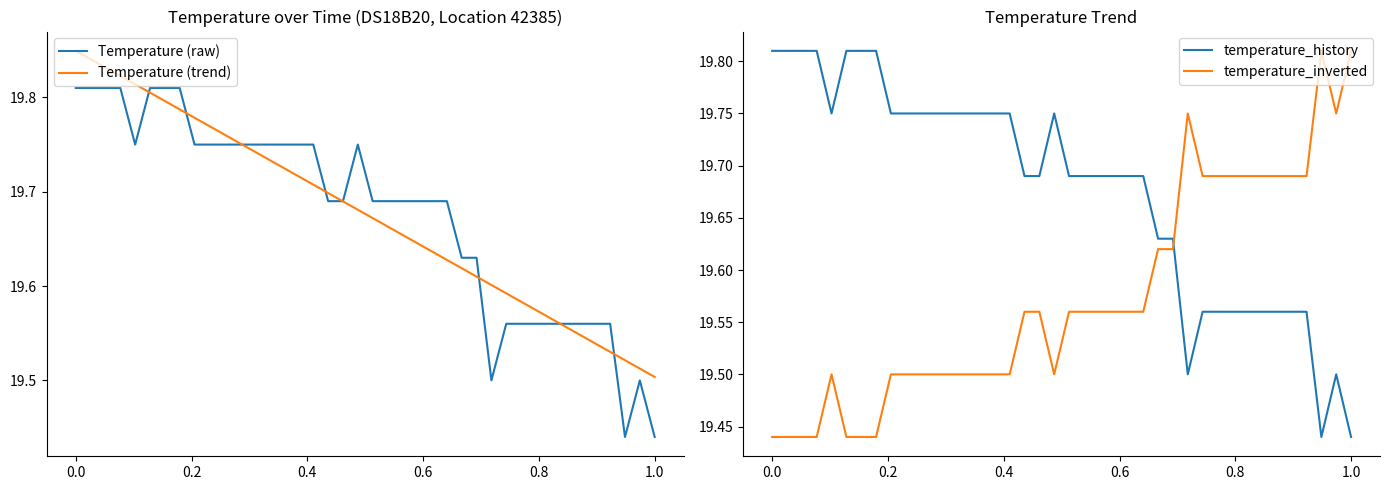

How many times do temperature_history and temperature_inverted cross each other?

1